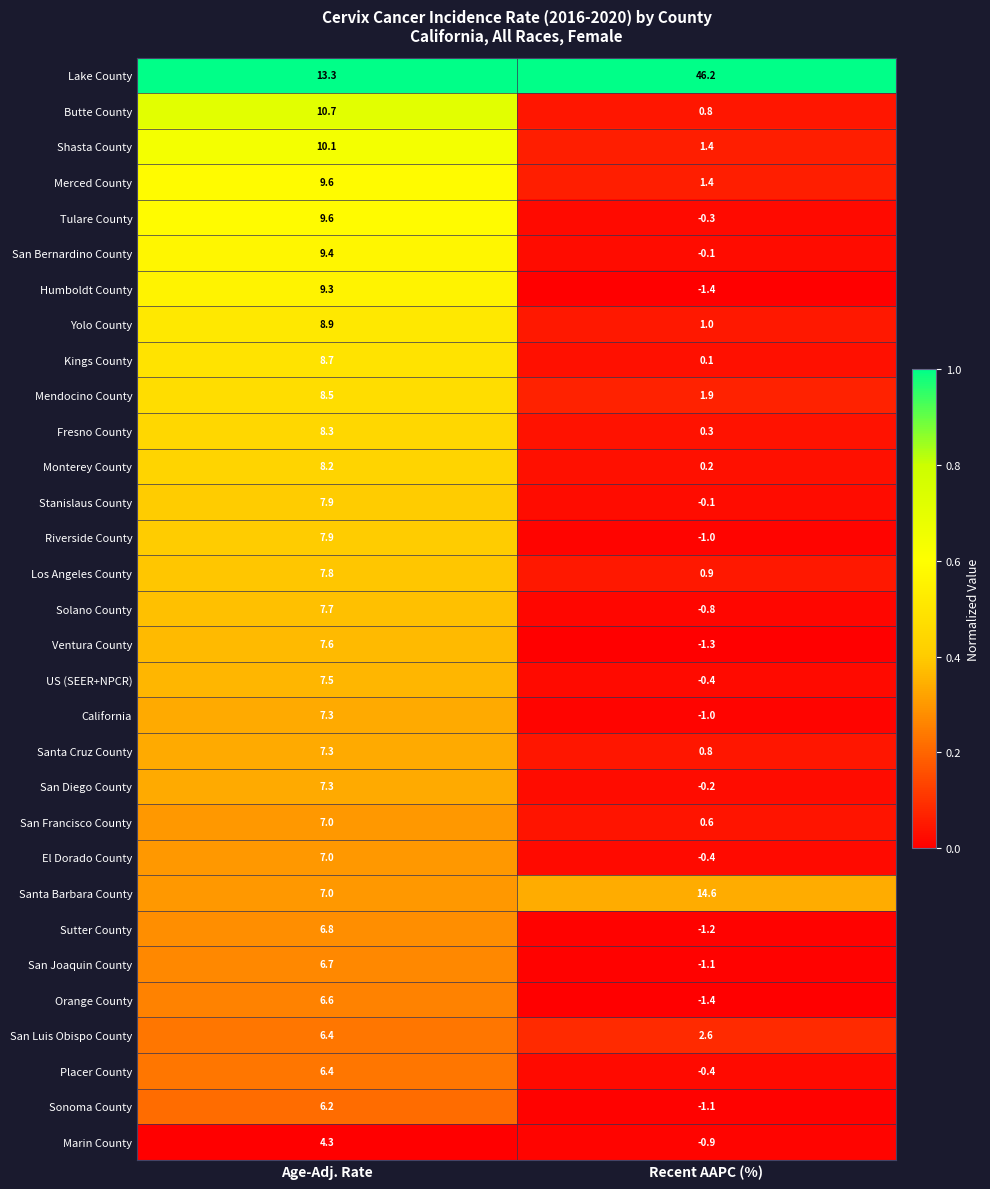

What is the difference between the maximum and minimum values in the Kings County series?

8.6